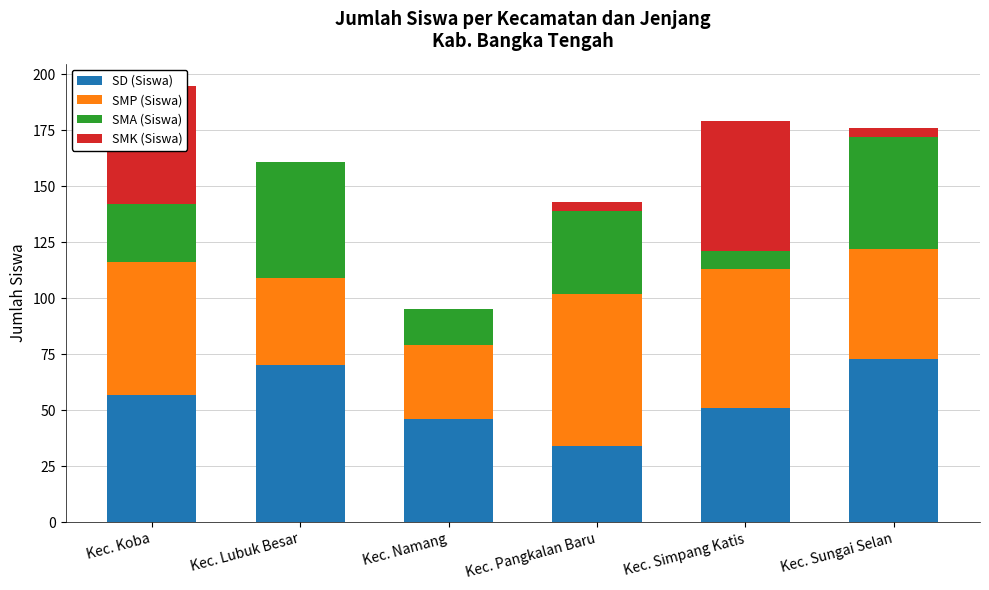

Is it true that SD (Siswa) equals 70 at Kec. Lubuk Besar?

True